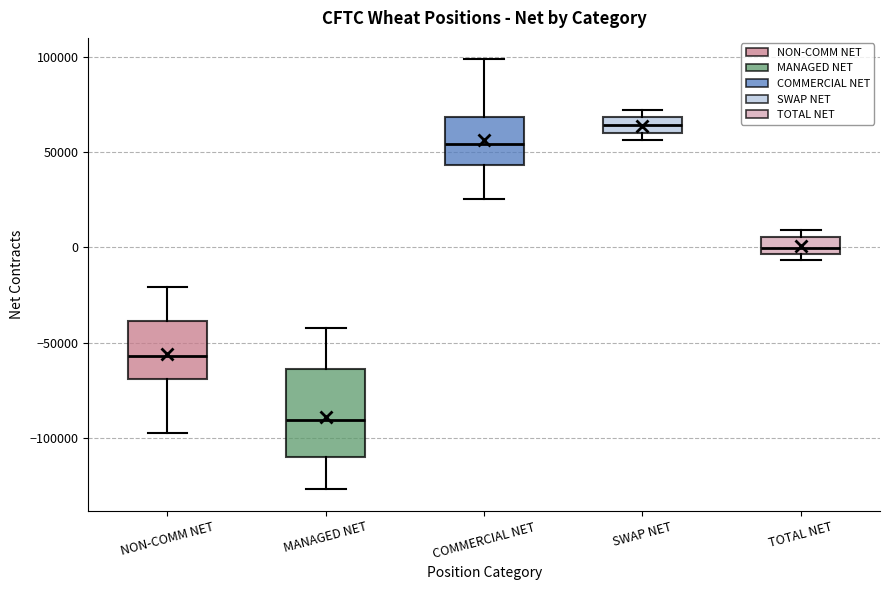

Which box is the tallest, from its lower edge to its upper edge?

MANAGED NET